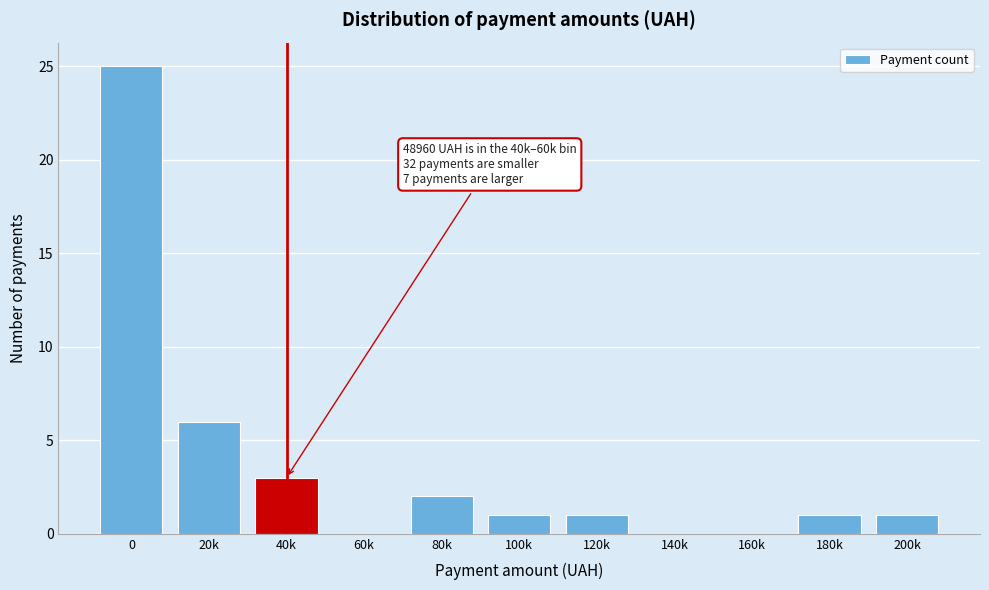

Reading left to right, transcribe all the data shown in this chart.

0=25	20k=6	40k=3	60k=0	80k=2	100k=1	120k=1	140k=0	160k=0	180k=1	200k=1